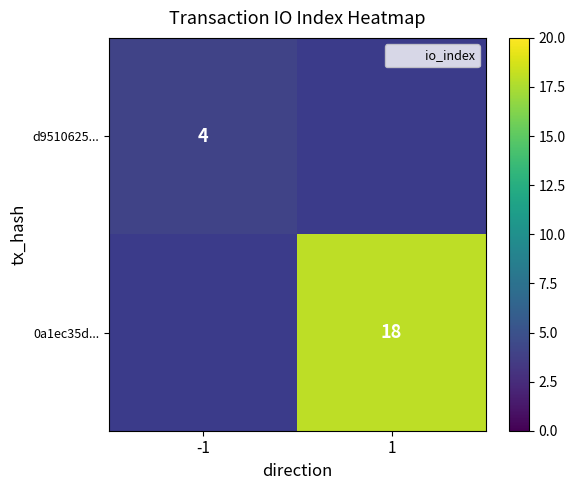

What is the approximate value of 0a1ec35d... at 1?

18.0